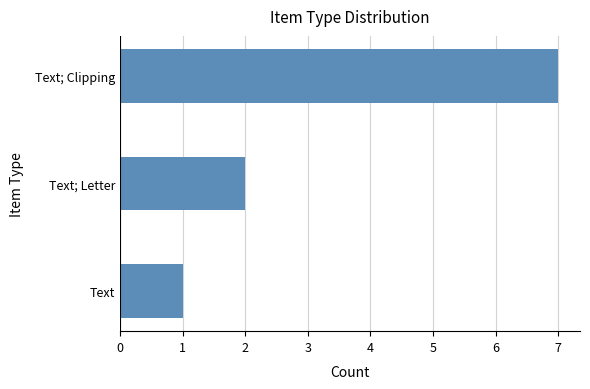

Is it true that the value at Text; Letter is 4?

False